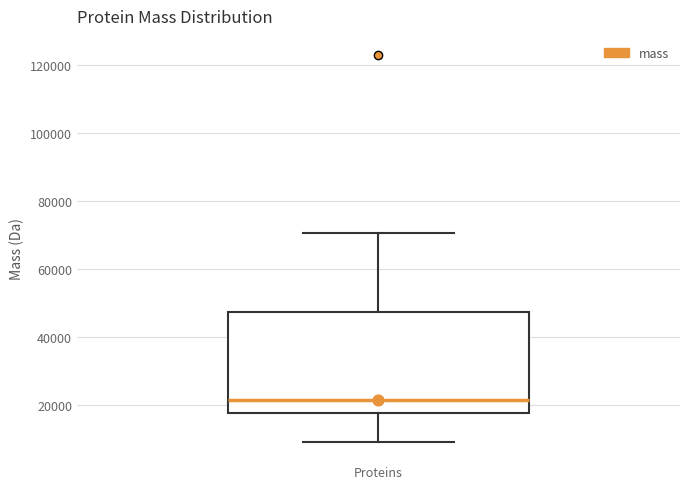

Transcribe this box plot: give where the median line is, the range the box spans, and where the two whiskers end, as read against the y-axis. The values are not printed on the chart, so give them approximately, as read against the axis.

median 22000, box 18000 to 48000, whiskers 10000 to 70000